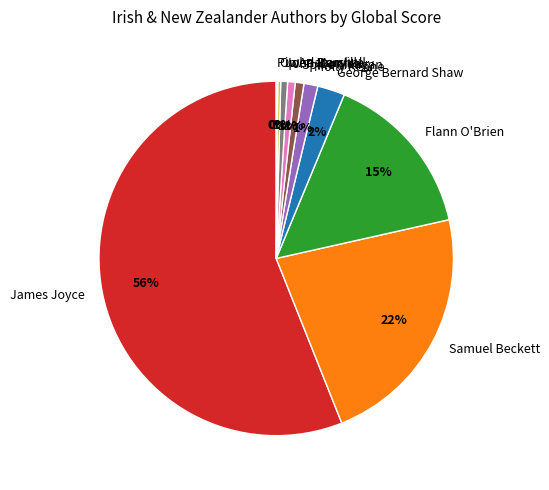

Is it true that Flann O'Brien is 4% of the pie?

False